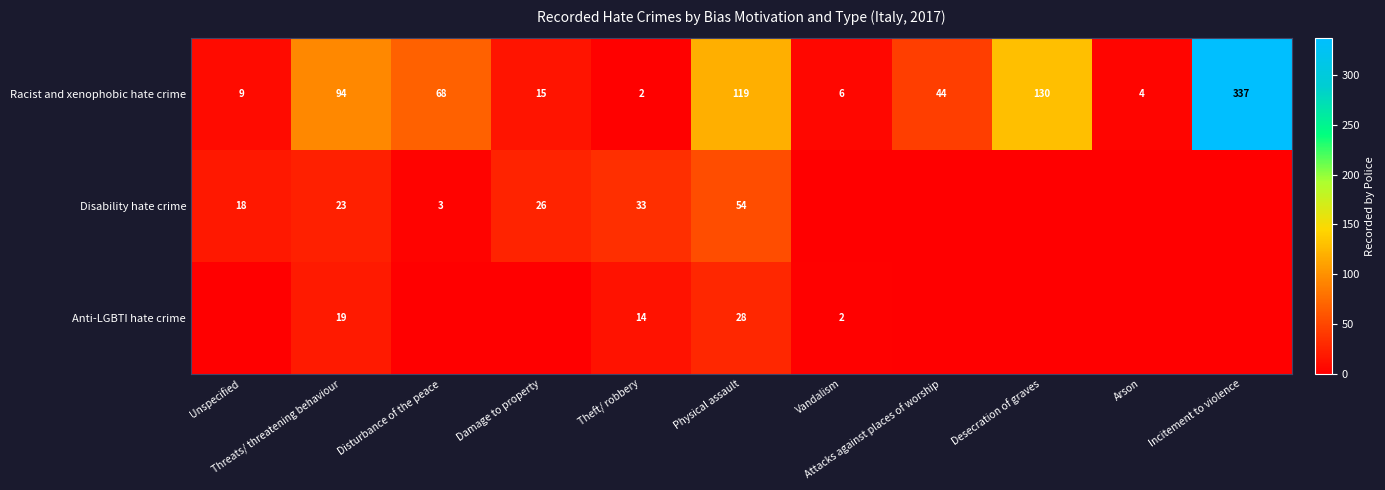

What is the difference between the maximum and second lowest values in the Racist and xenophobic hate crime series?

333